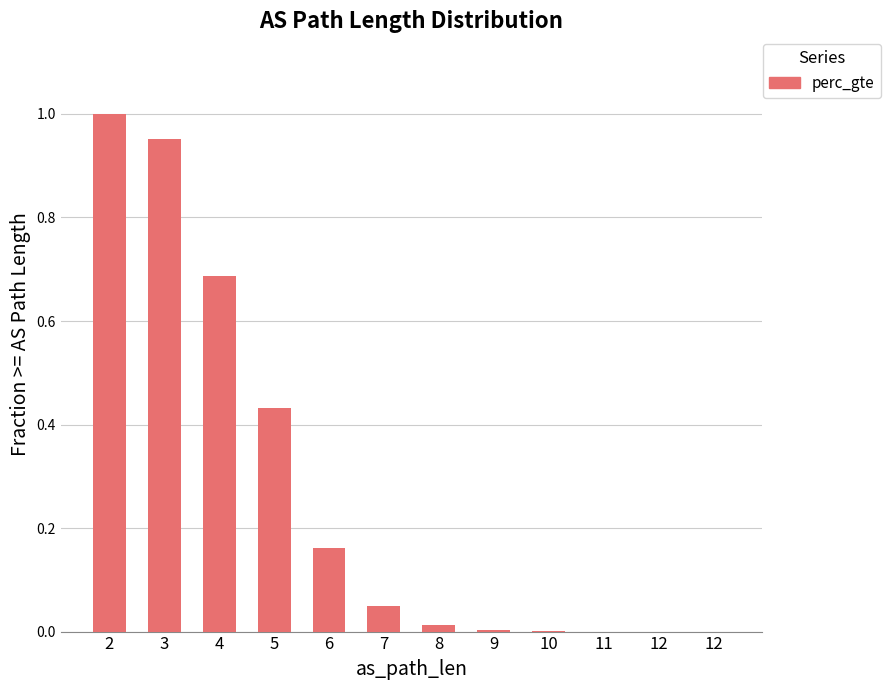

List the labels in order of value, largest first.

2, 3, 4, 5, 6, 7, 8, 9, 10, 11, 12, 12